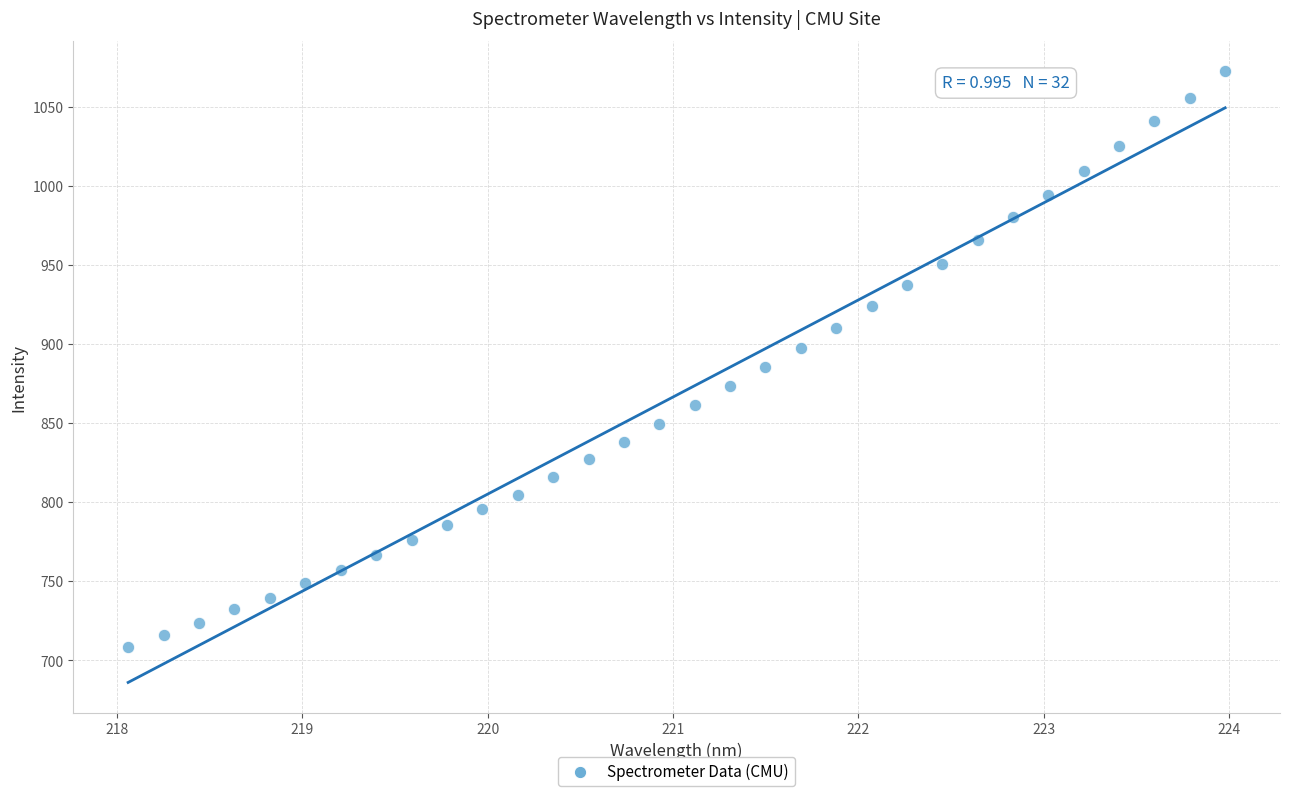

What is the range of Y values (max minus min)?

364.0